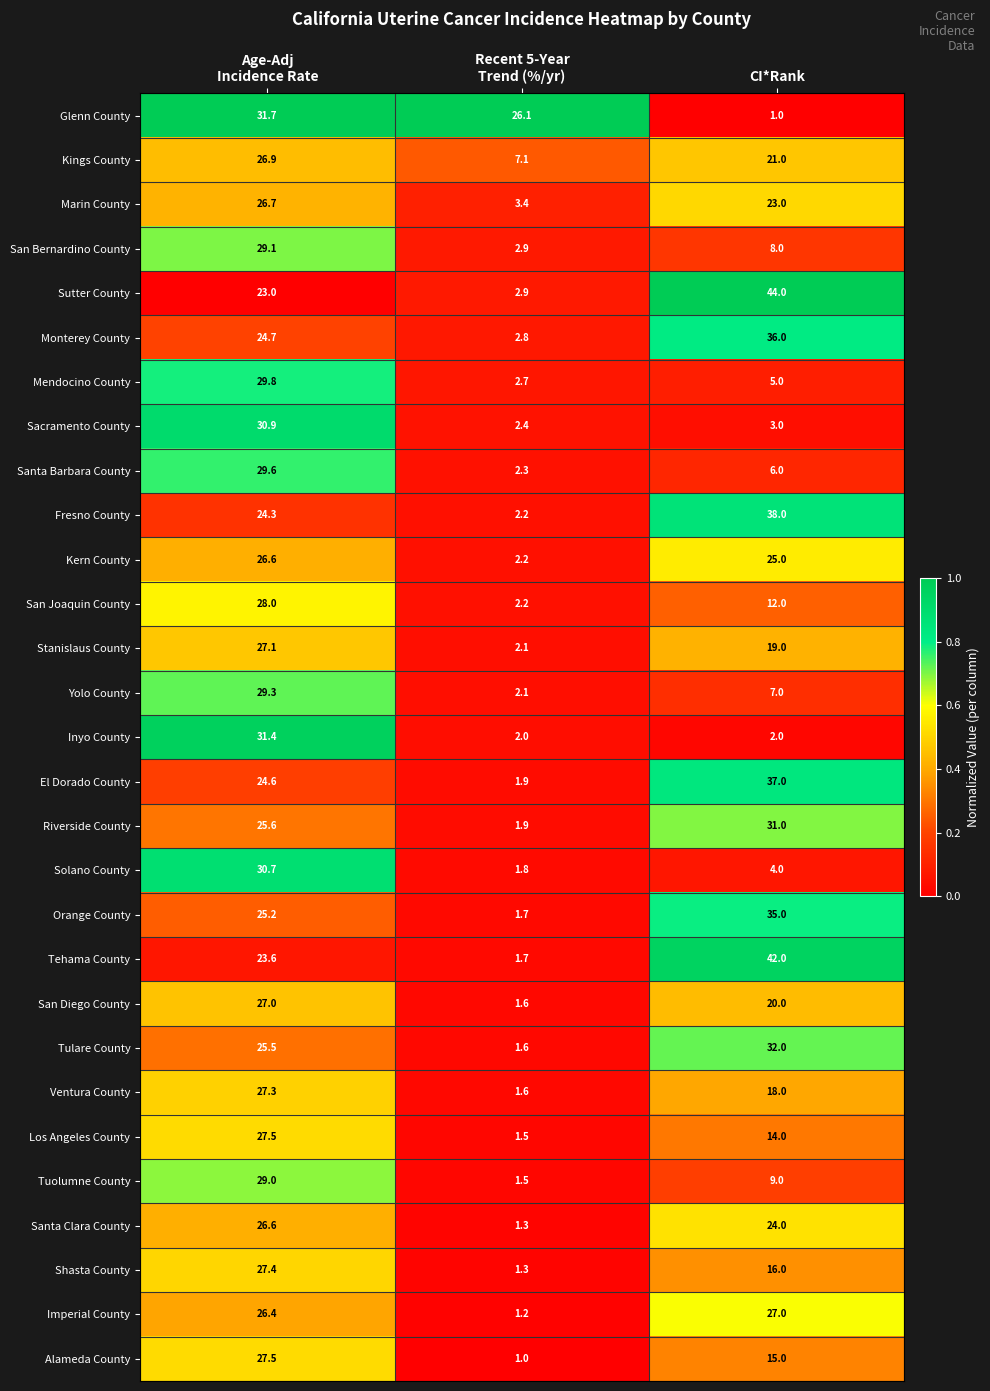

At CI*Rank, list the series in order from smallest to largest.

Glenn County, Inyo County, Sacramento County, Solano County, Mendocino County, Santa Barbara County, Yolo County, San Bernardino County, Tuolumne County, San Joaquin County, Los Angeles County, Alameda County, Shasta County, Ventura County, Stanislaus County, San Diego County, Kings County, Marin County, Santa Clara County, Kern County, Imperial County, Riverside County, Tulare County, Orange County, Monterey County, El Dorado County, Fresno County, Tehama County, Sutter County